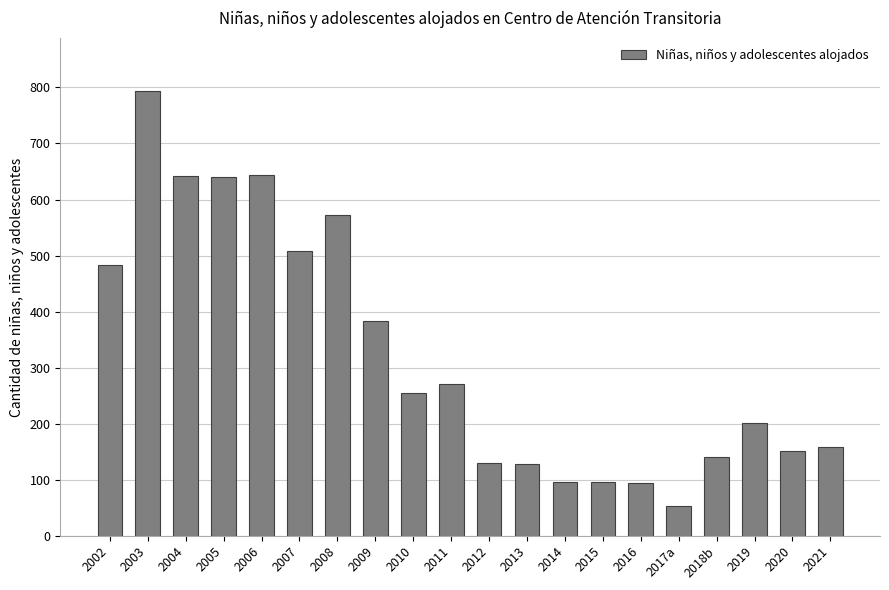

Which category has the lowest value across all series?

2017a